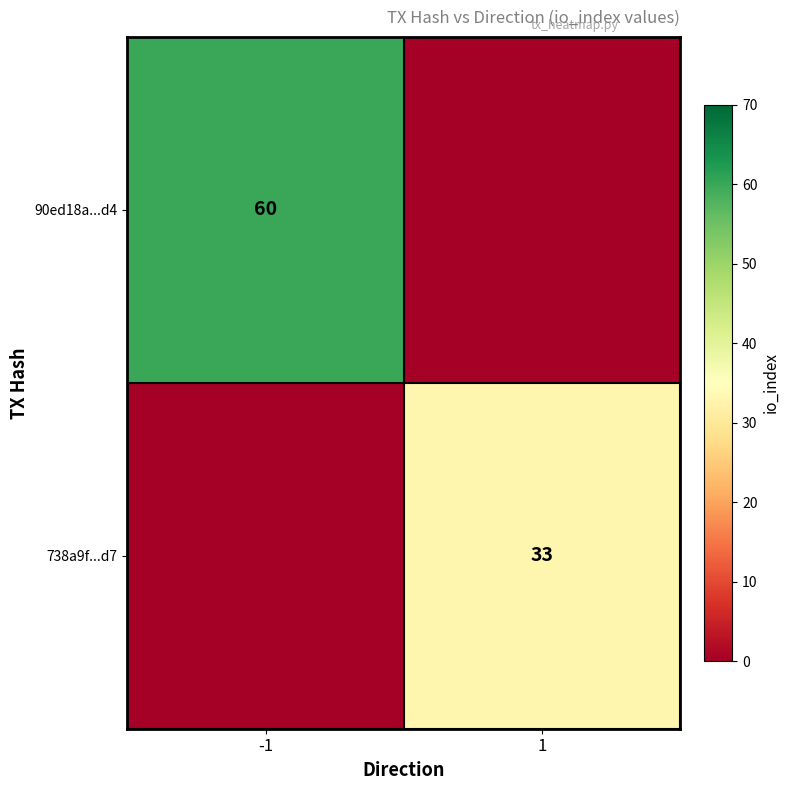

The 738a9f...d7 series shows 50 at 1. True or false?

False